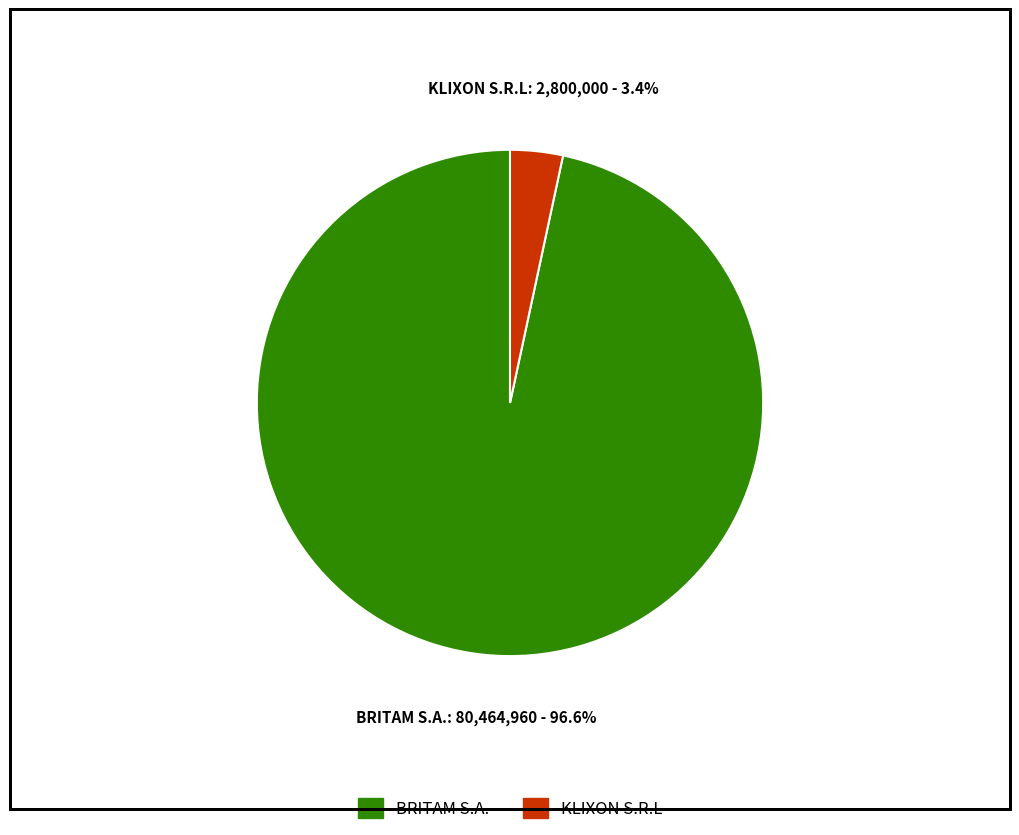

To the nearest percent, what is the combined percentage of BRITAM S.A. and KLIXON S.R.L?

100%